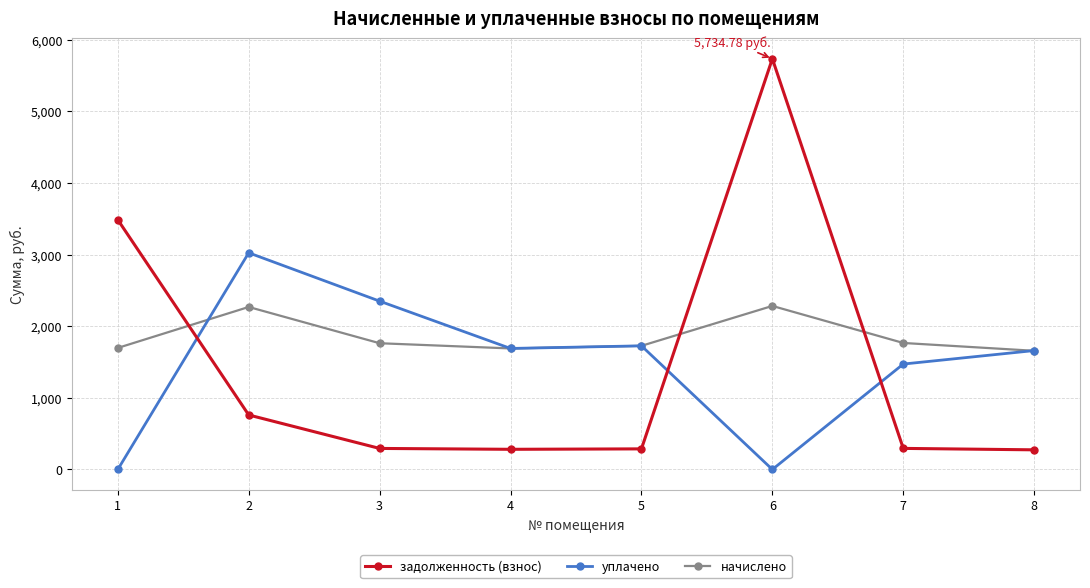

List the series in order of their peak value, lowest first.

начислено, уплачено, задолженность (взнос)